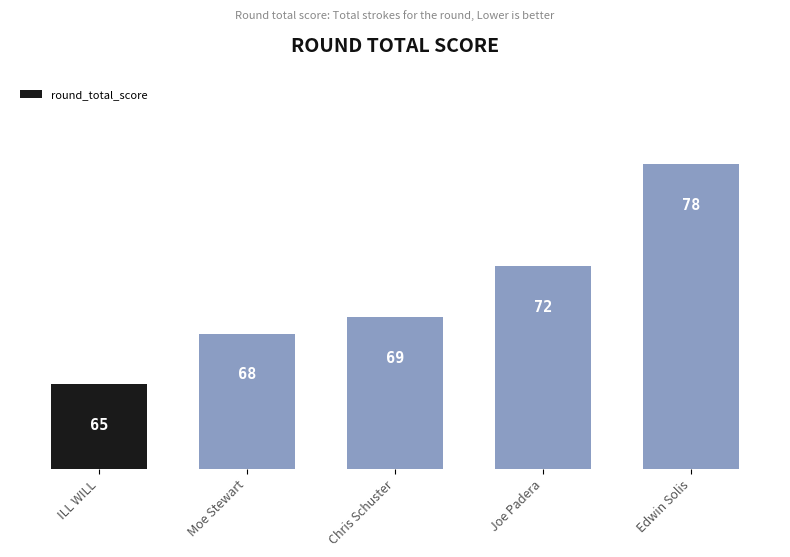

Which has a higher value, Moe Stewart or ILL WILL?

Moe Stewart